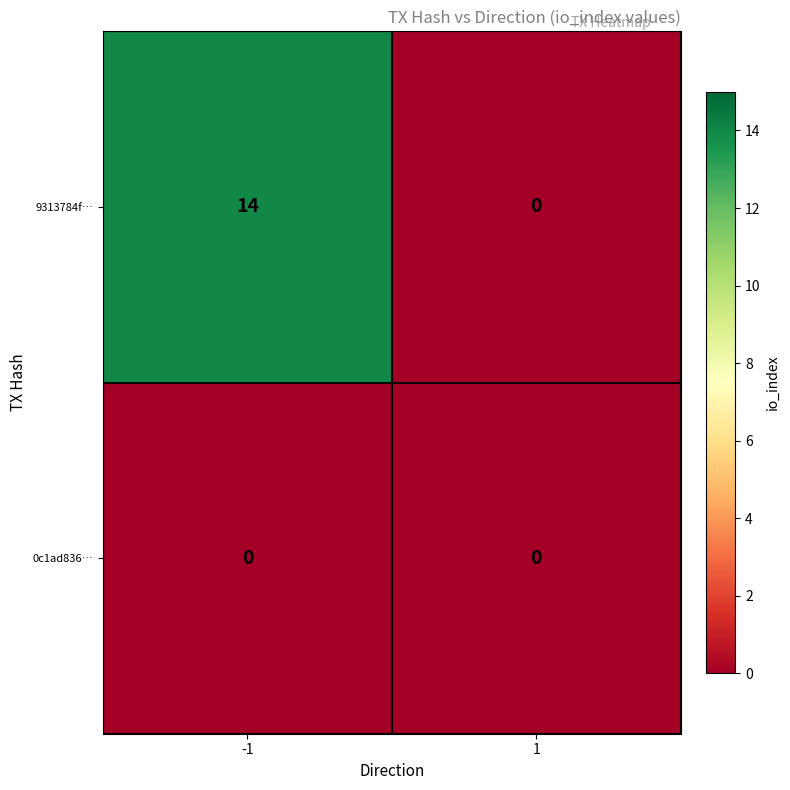

Reading left to right, extract all data points from this chart.

9313784f…: 14	0
0c1ad836…: 0	0